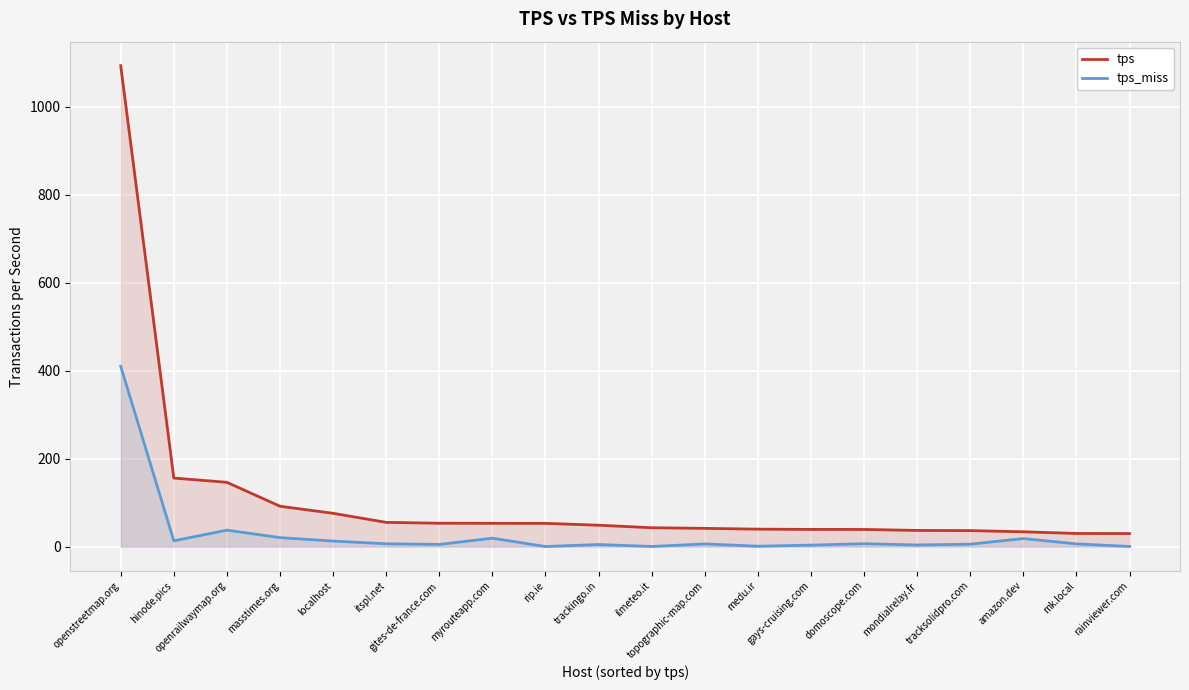

What is the minimum value for tps?

29.8